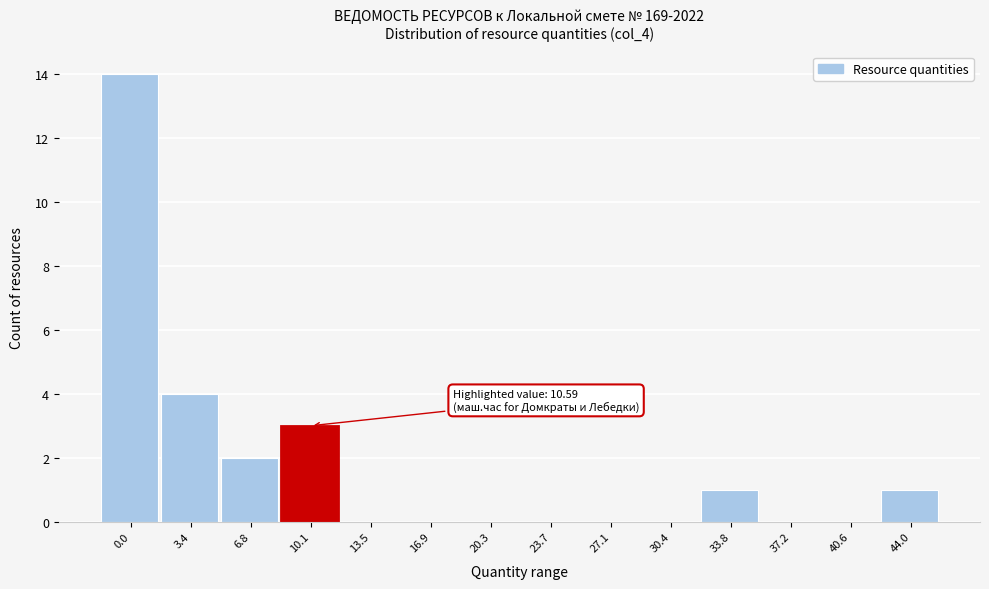

Reading left to right, extract all data points from this chart.

0.0=14	3.4=4	6.8=2	10.1=3	13.5=0	16.9=0	20.3=0	23.7=0	27.1=0	30.4=0	33.8=1	37.2=0	40.6=0	44.0=1